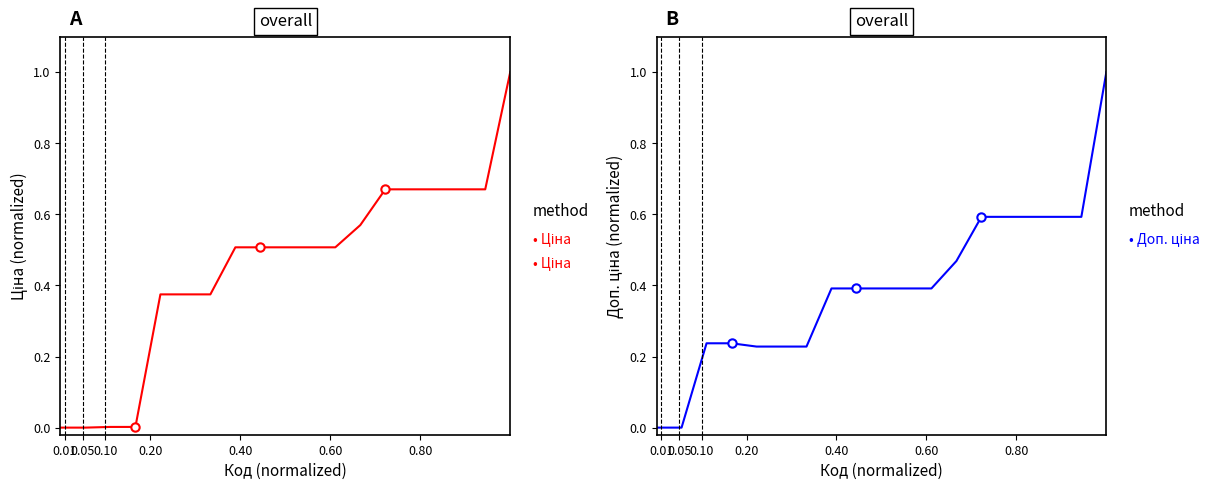

What are all the series names shown in the legend?

Ціна, Доп. ціна